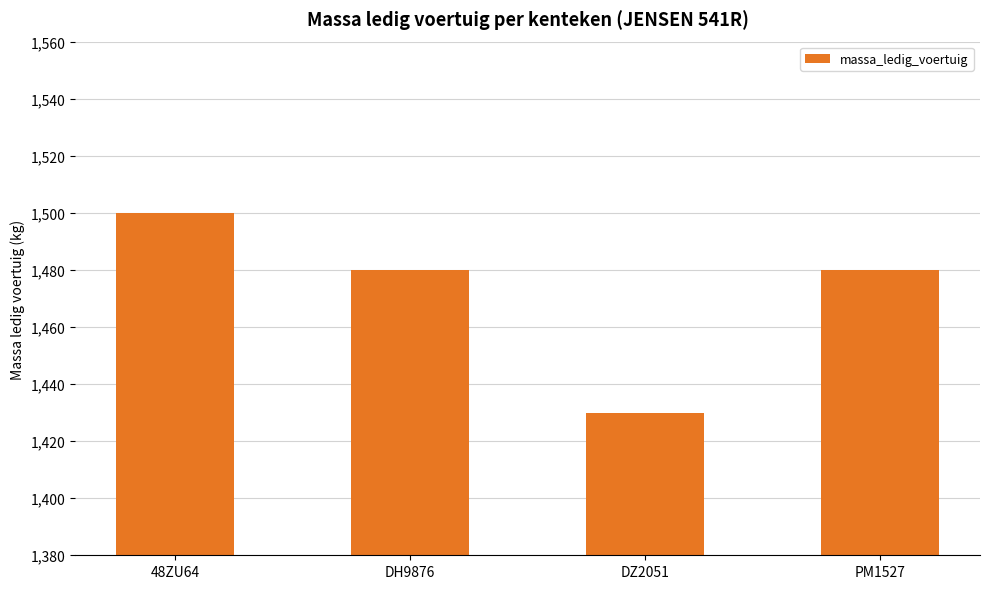

Which label corresponds to the largest value in the chart?

48ZU64